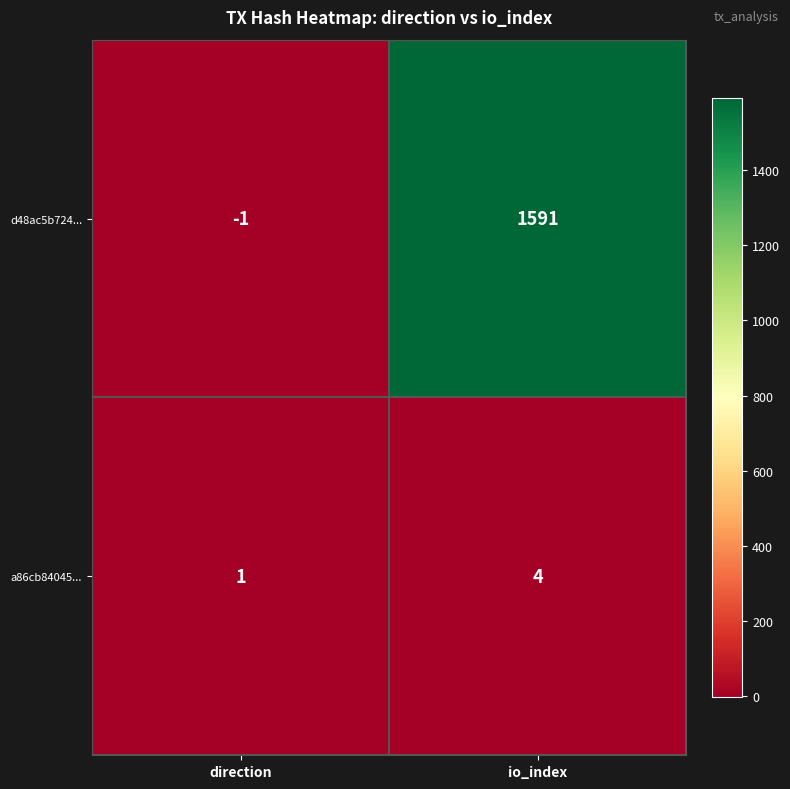

Where is d48ac5b724... nearest to the value 795?

direction